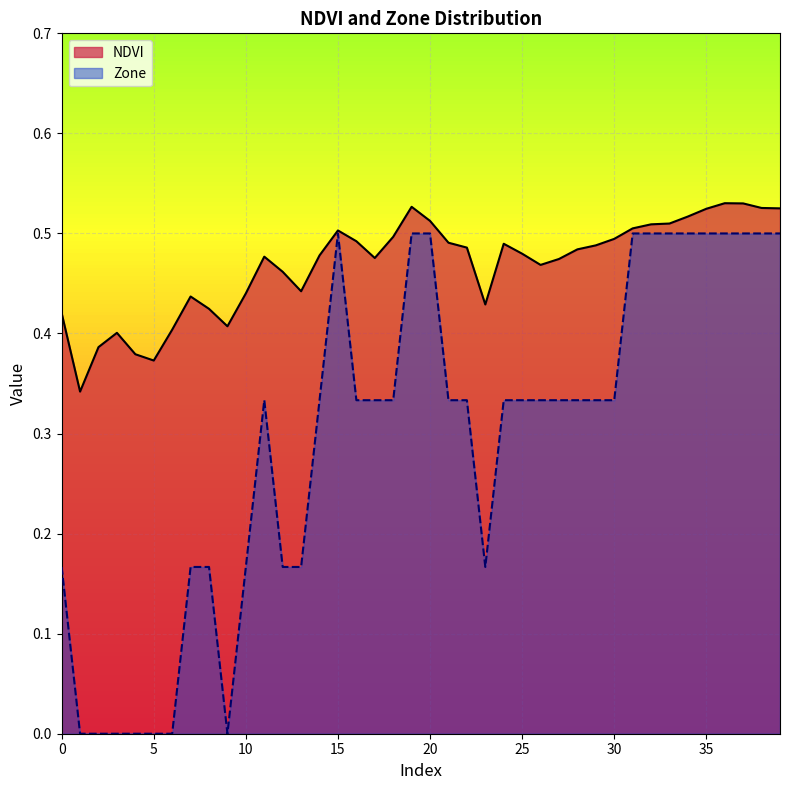

True or false: Zone has more than 0 interior local peaks.

True